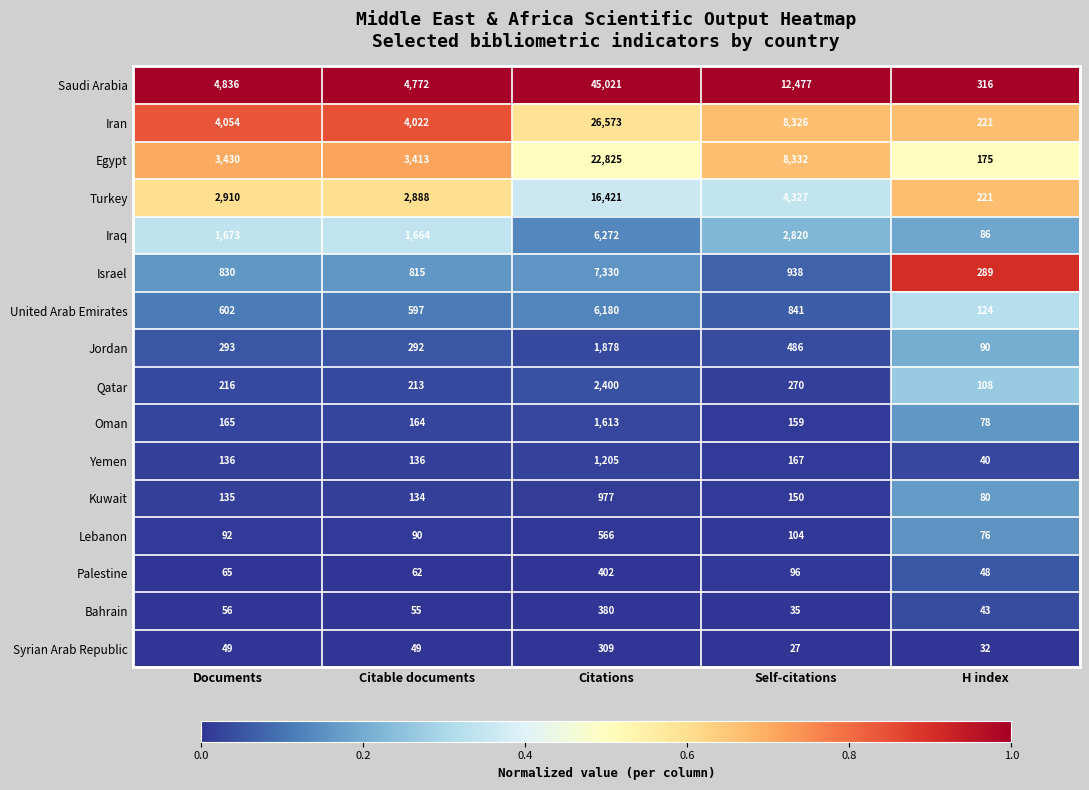

True or false: Saudi Arabia has a value of 45021 at Citations.

True